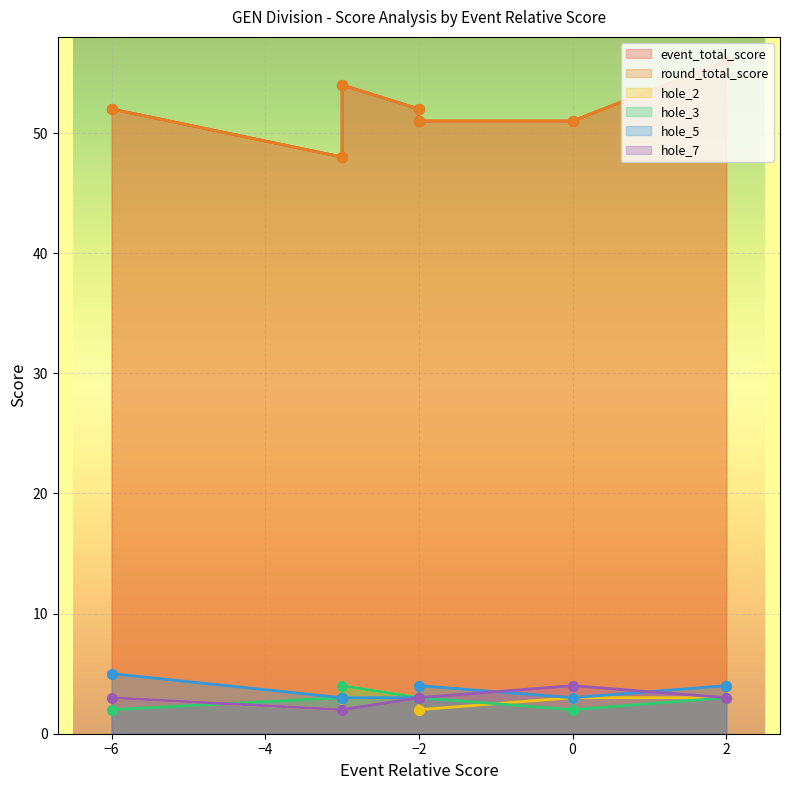

Which series has the largest Y range (max minus min)?

event_total_score